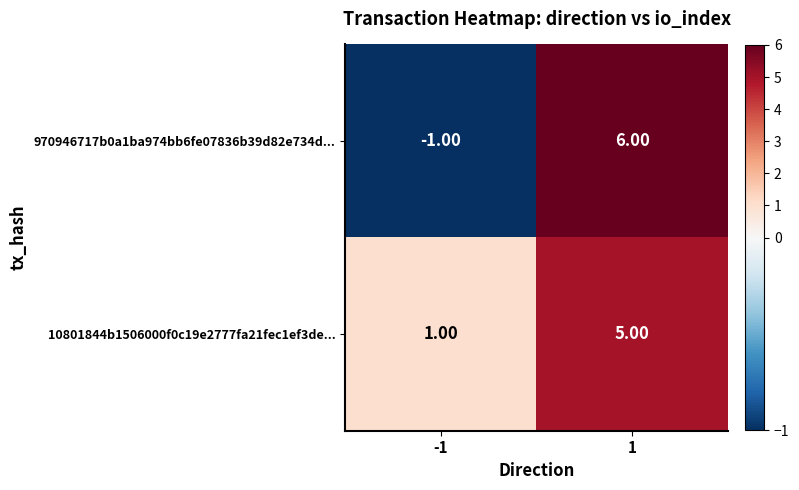

What is the sum of all 970946717b0a1ba974bb6fe07836b39d82e734d... values?

5